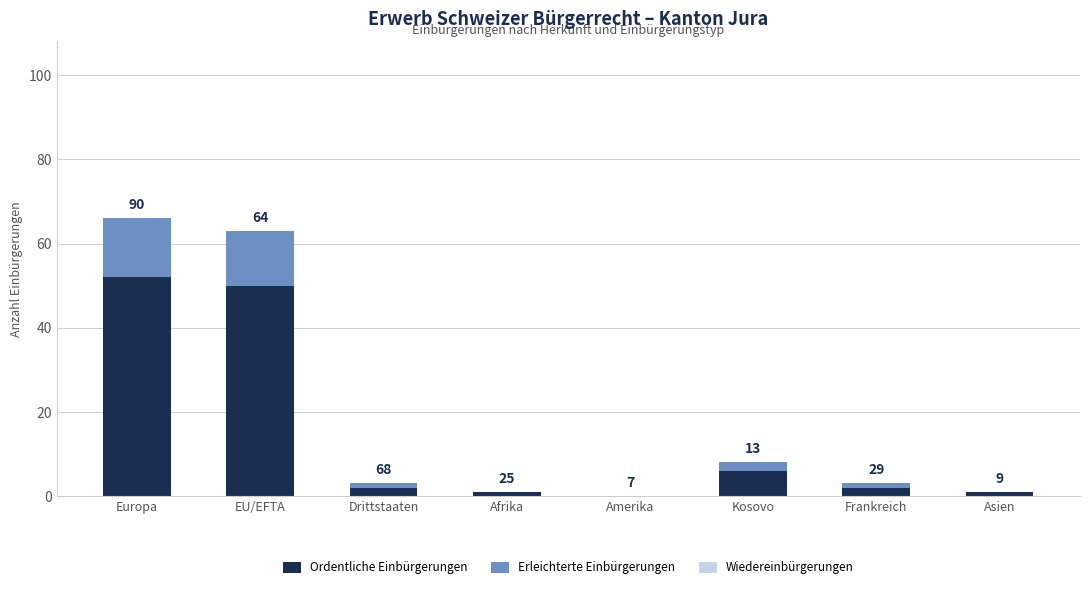

Where is Erleichterte Einbürgerungen nearest to the value 7?

Kosovo